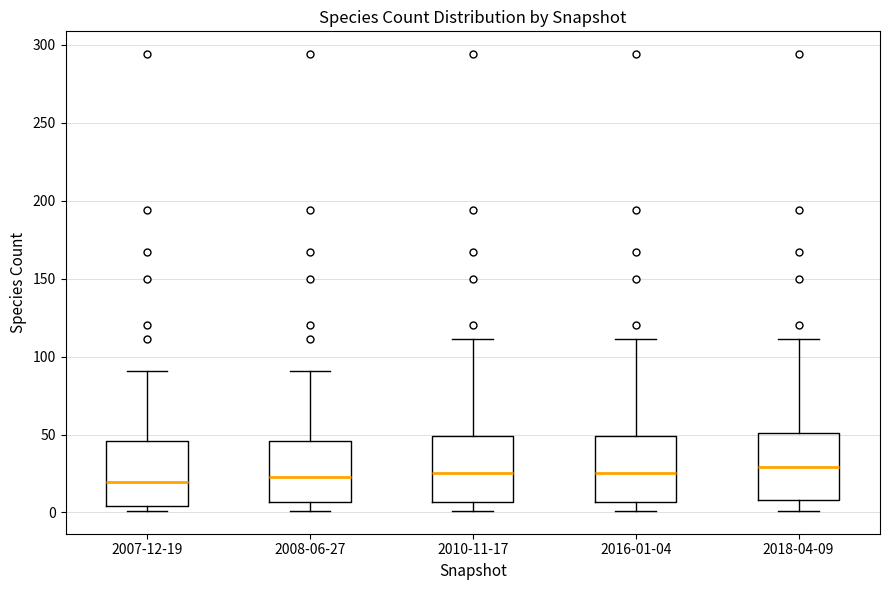

Where does the lower whisker of the box for 2008-06-27 end on the y-axis? The values are not printed on the chart, so give them approximately, as read against the axis.

0